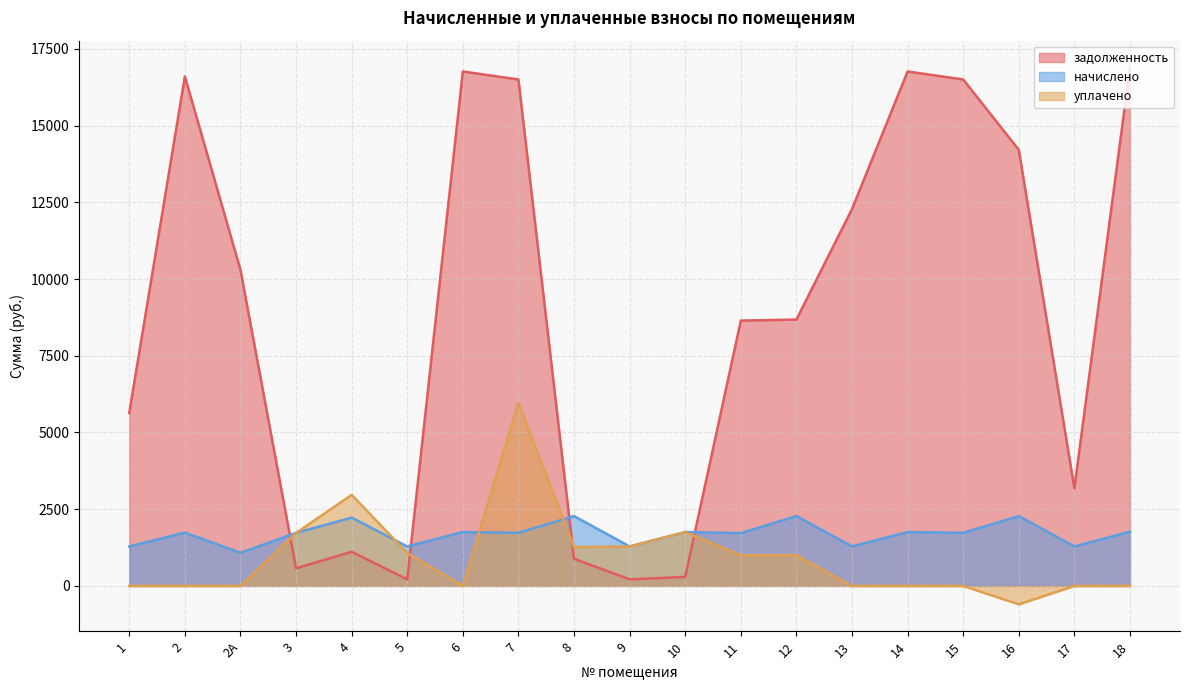

Which series ends up on top after the final intersection of задолженность and начислено?

задолженность